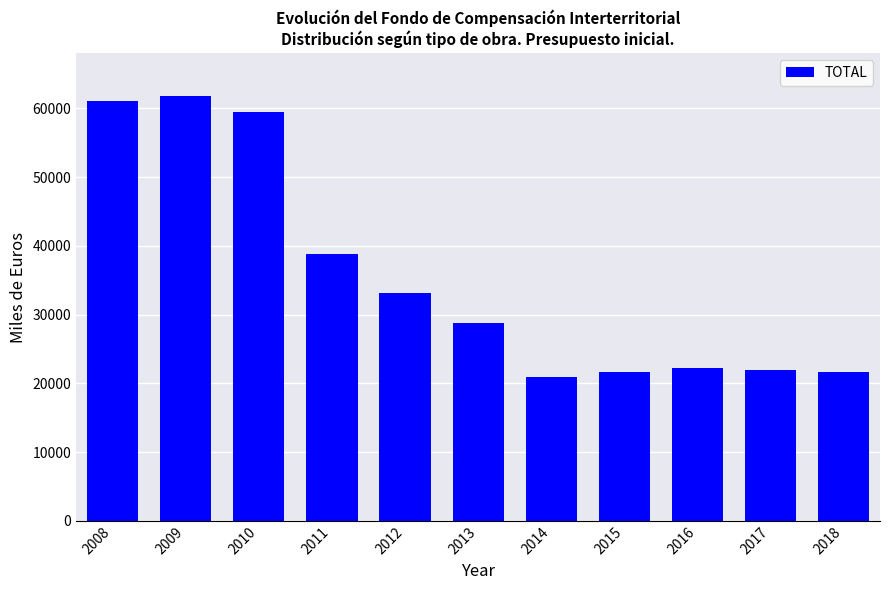

The chart shows a value of 21661.5 at 2018. True or false?

True